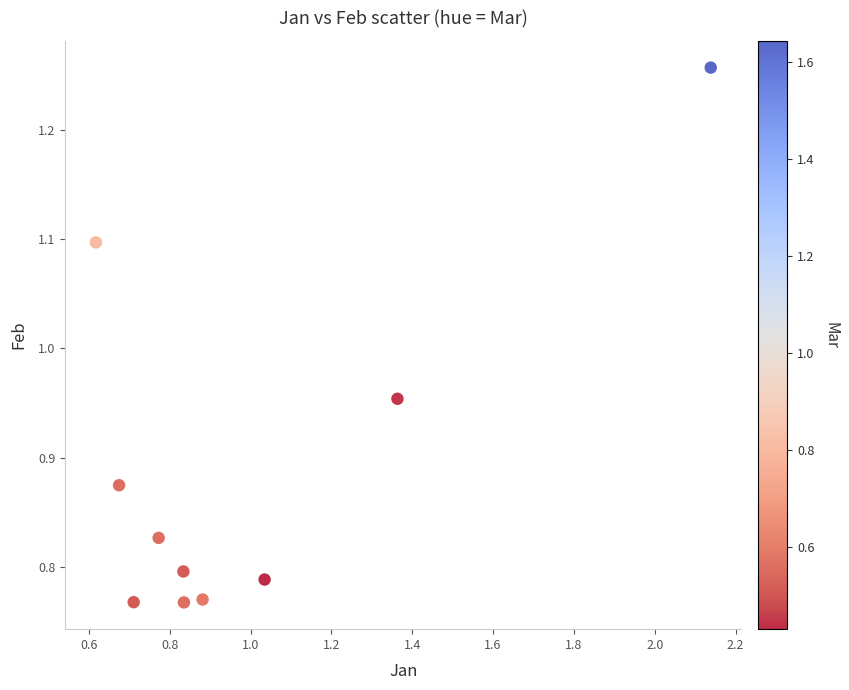

What is the range of Y values (max minus min)?

0.5